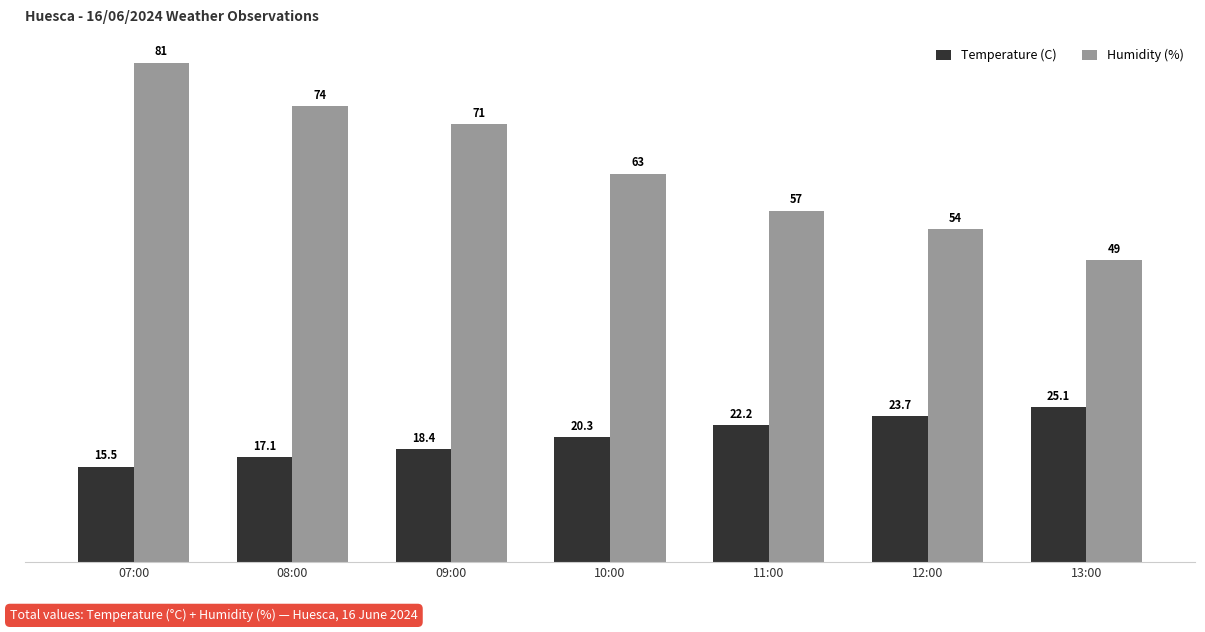

What is the value of the Humidity (%) bar at the 1st from the left?

81.0